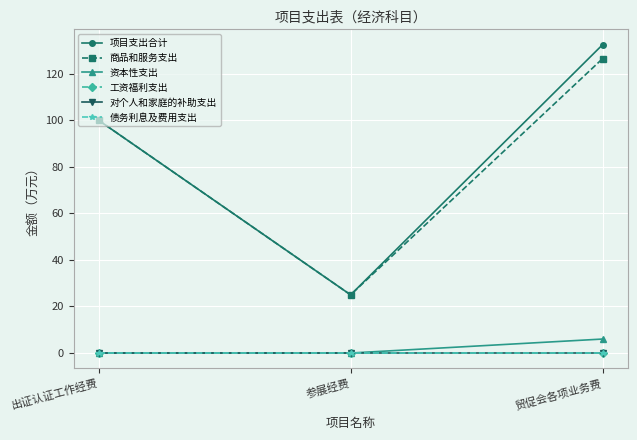

What is the label of the 3rd point from the right?

出证认证工作经费